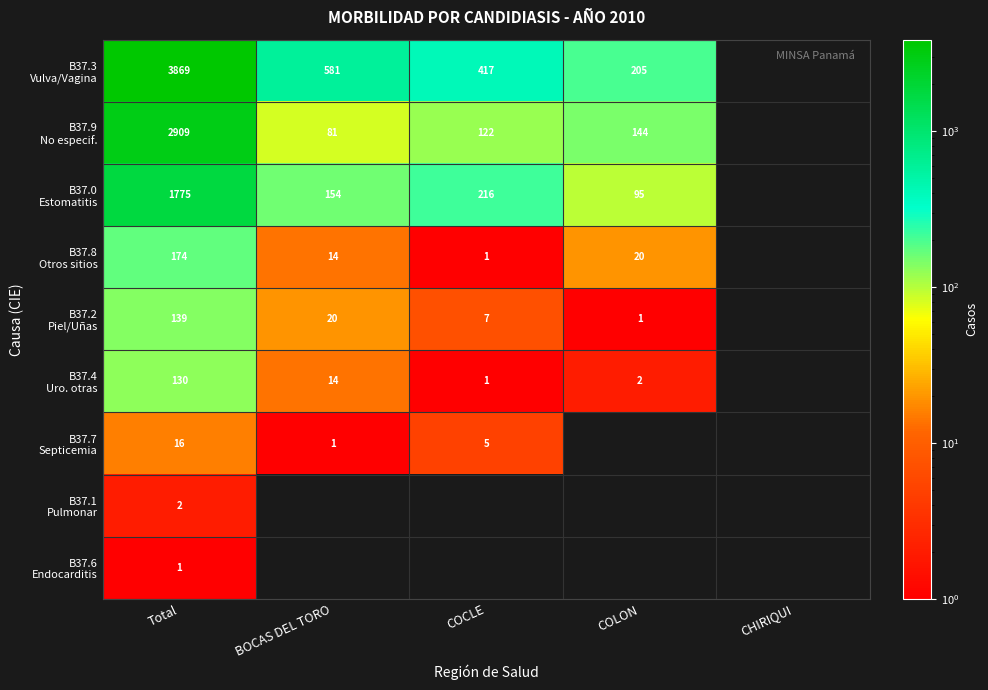

What is the sum of all B37.8 Otros sitios values?

209